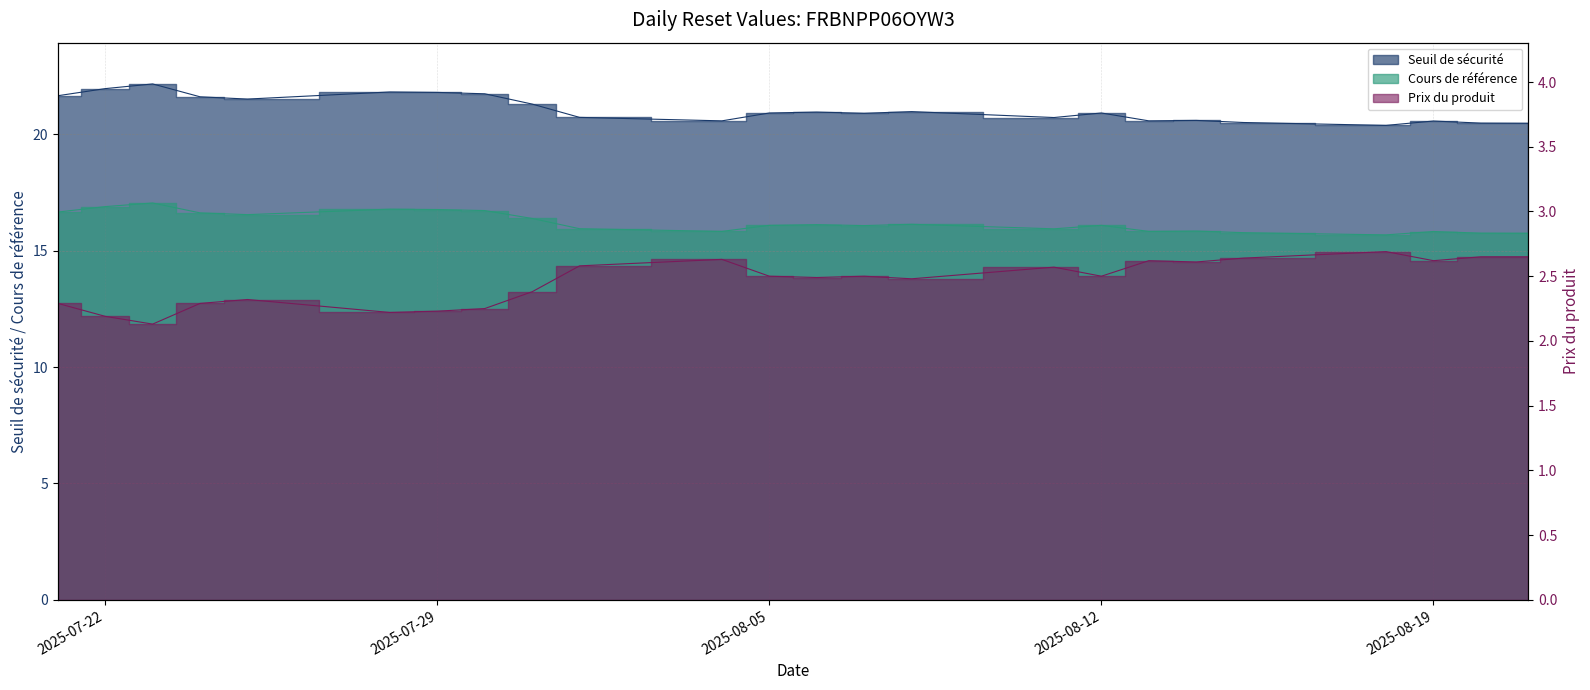

What are all the series names shown in the legend?

Seuil de sécurité, Cours de référence, Prix du produit